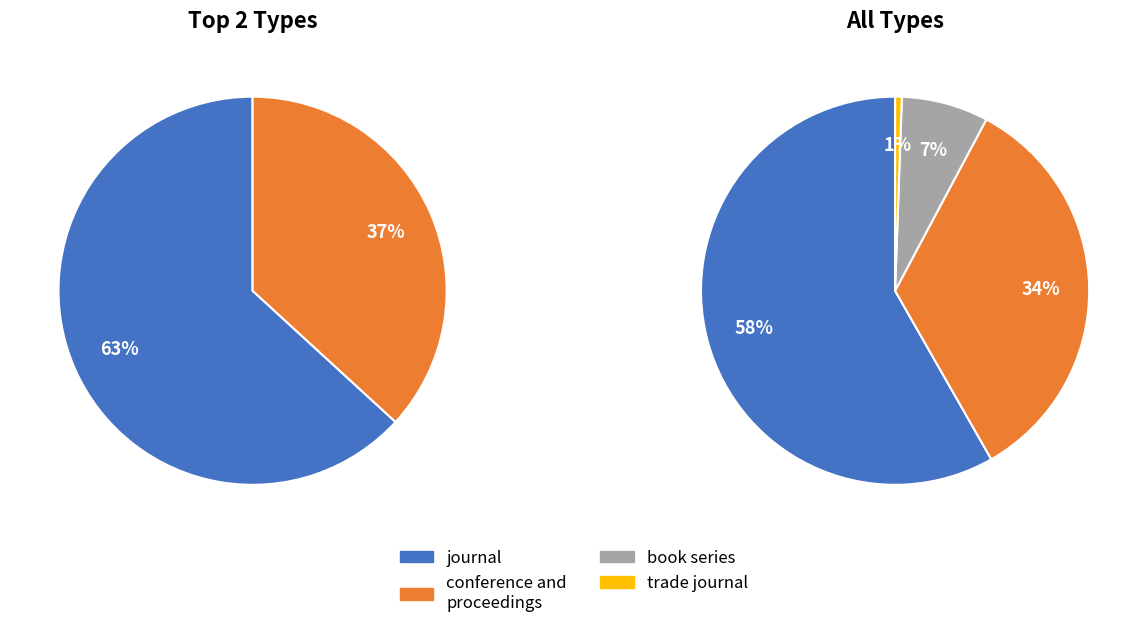

Between trade journal and conference and proceedings, which is larger?

conference and proceedings